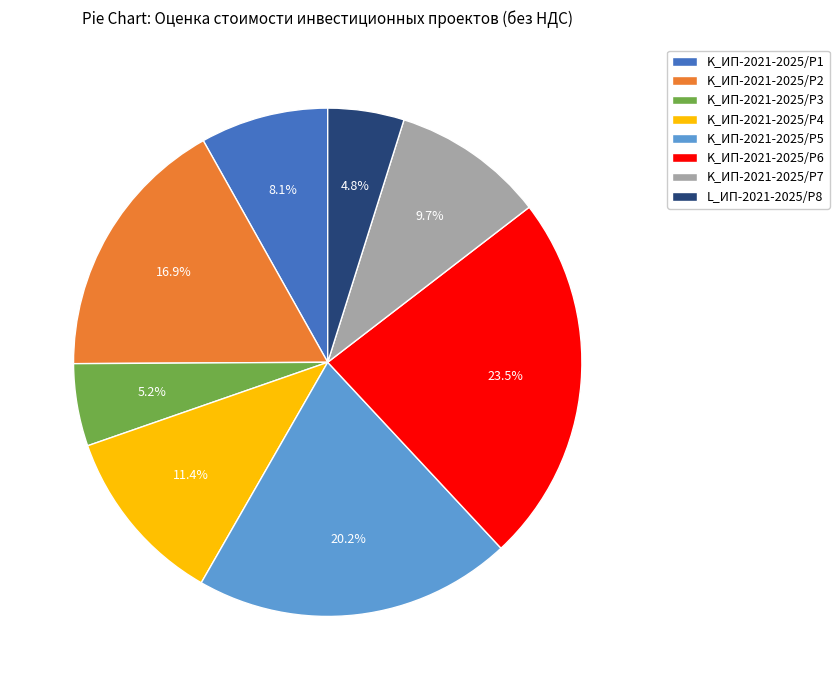

Does any single category account for the majority?

No